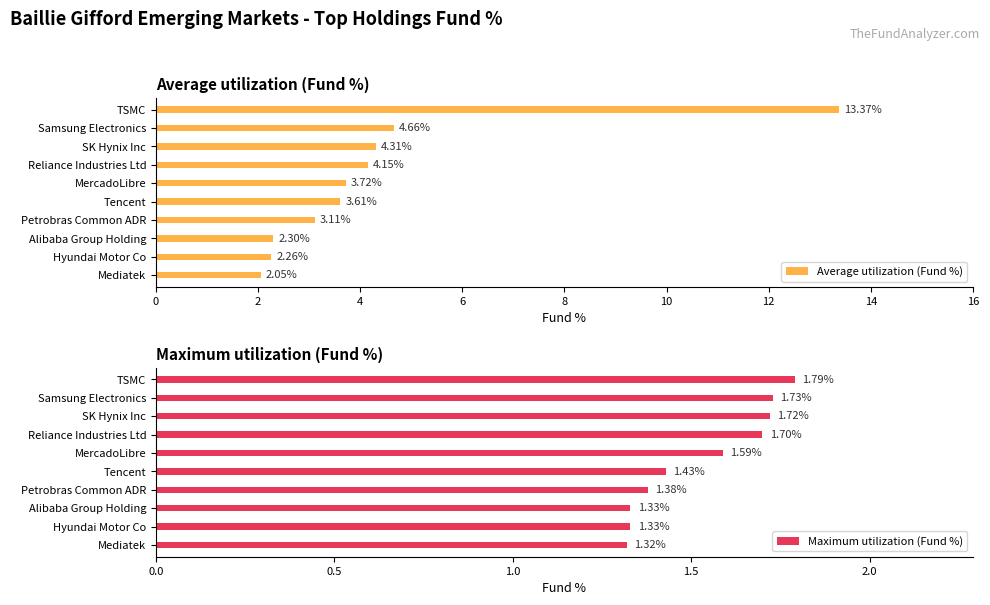

Are the bars horizontal?

Yes